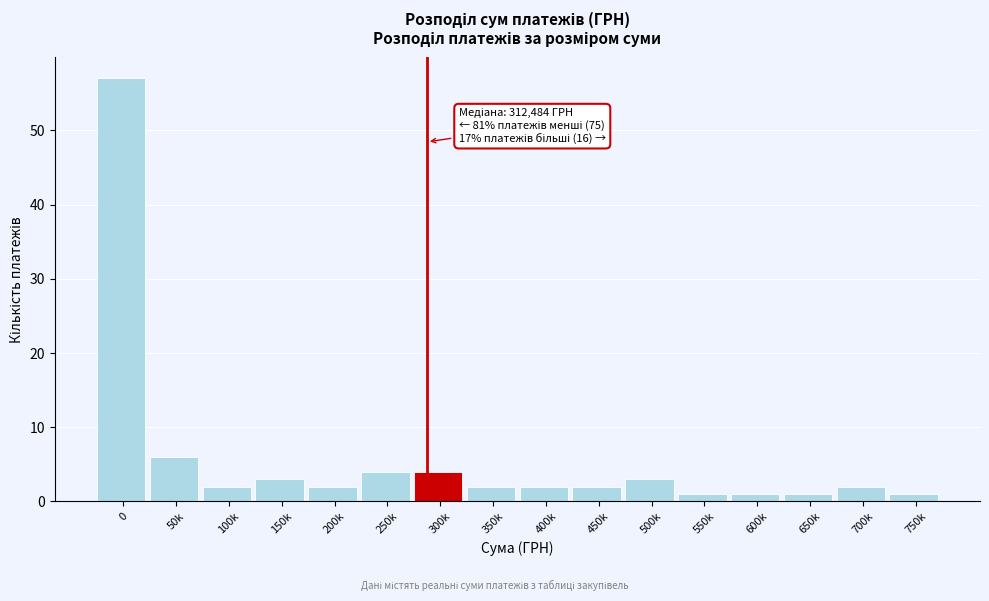

Reading left to right, extract all data points from this chart.

57	6	2	3	2	4	4	2	2	2	3	1	1	1	2	1